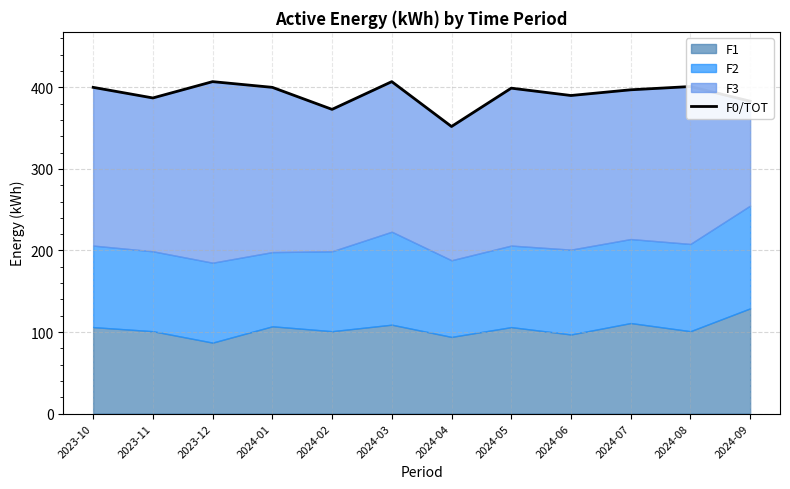

Which has a higher value, 2023-10 or 2023-11?

2023-10